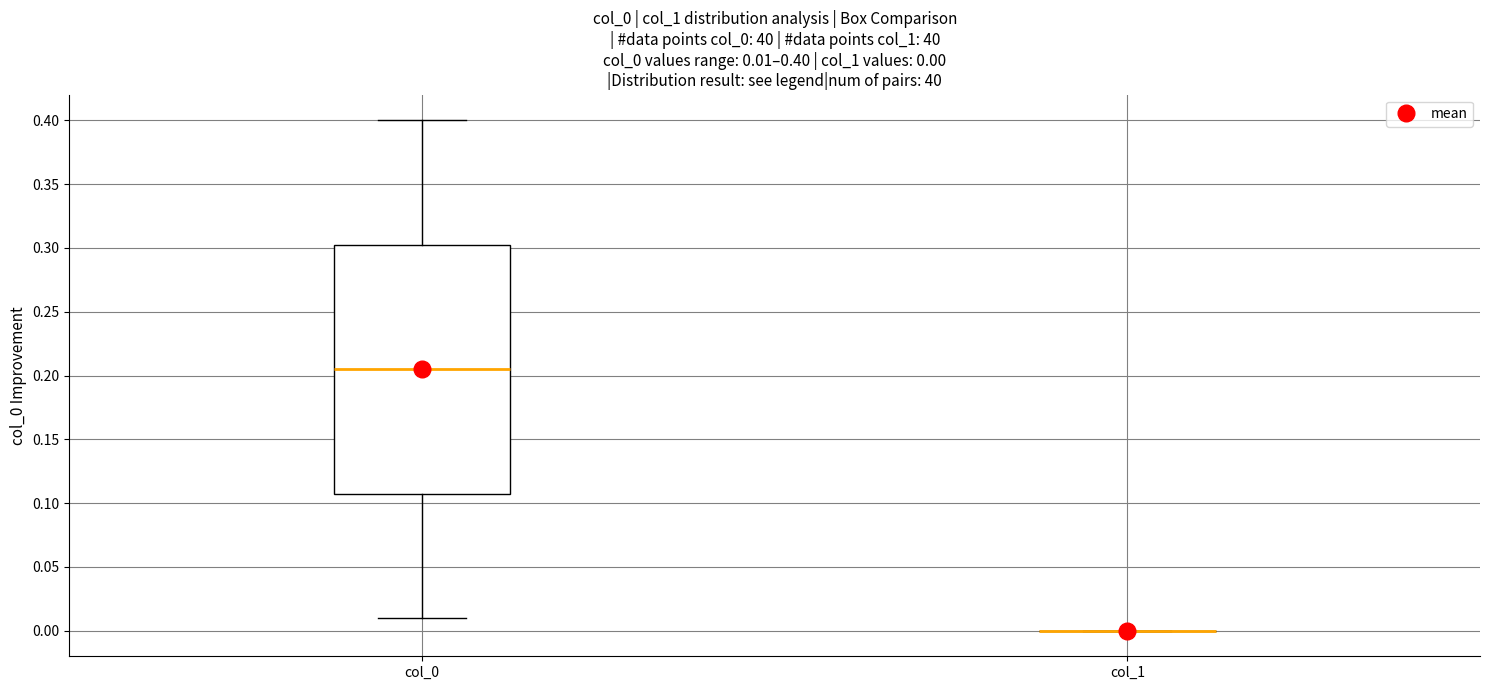

Which box is the tallest, from its lower edge to its upper edge?

col_0